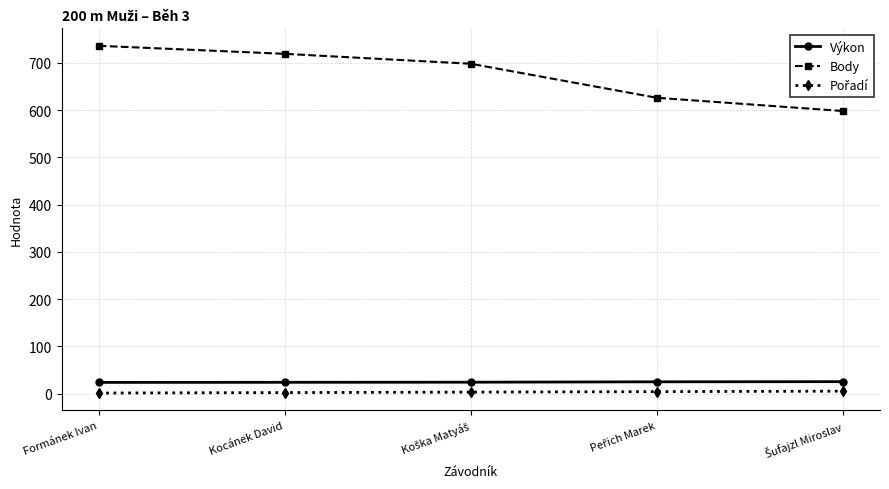

What is the label of the 2nd point from the left?

Kocánek David